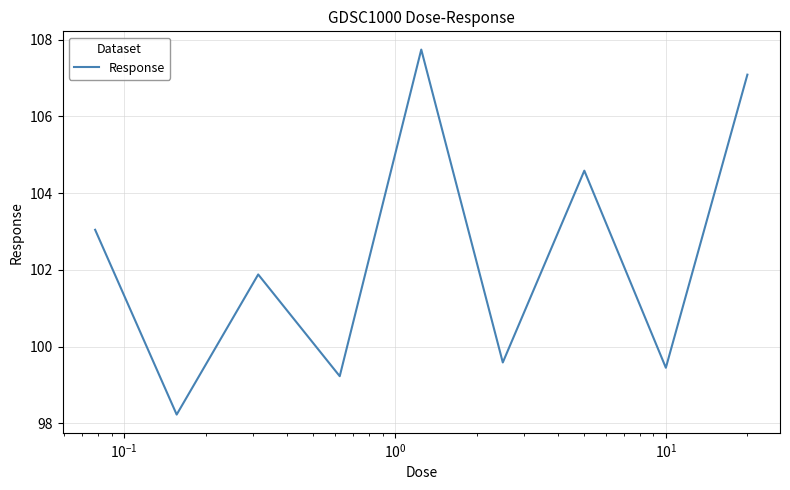

What is the maximum value shown in the chart?

107.7